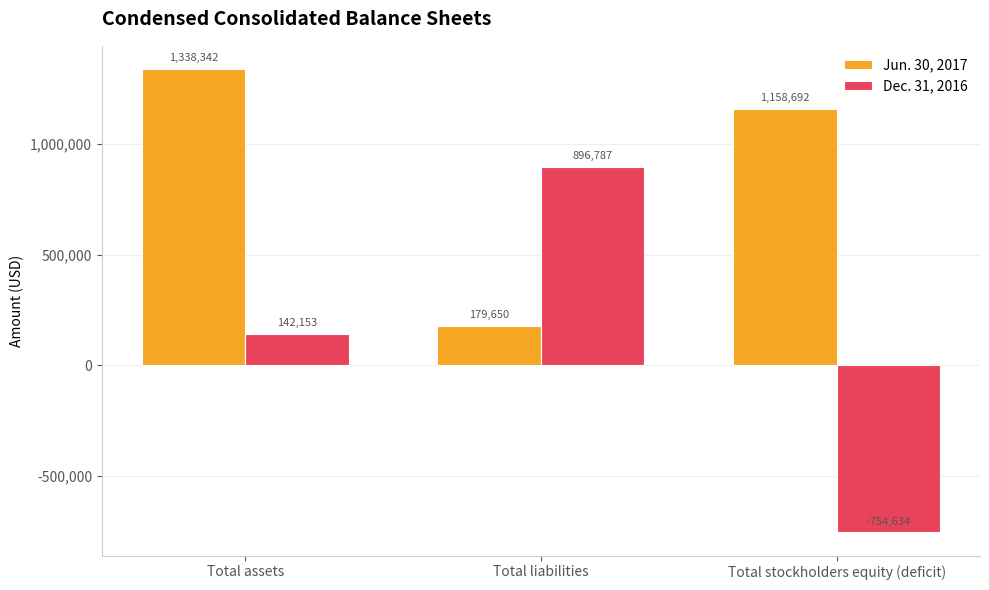

What is the value of the Jun. 30, 2017 bar at the 1st from the left?

1338342